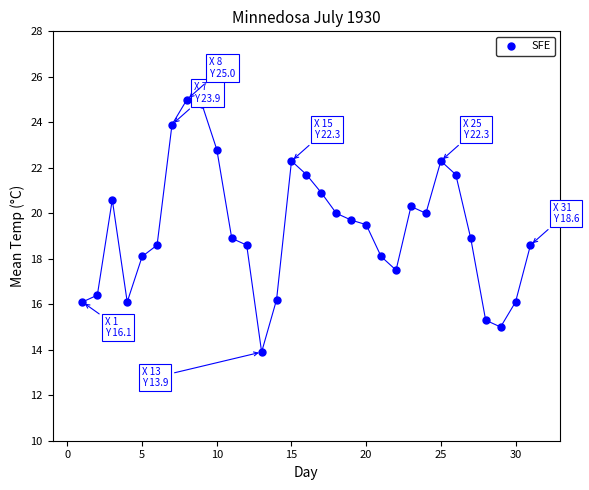

What is the range of Y values (max minus min)?

11.1